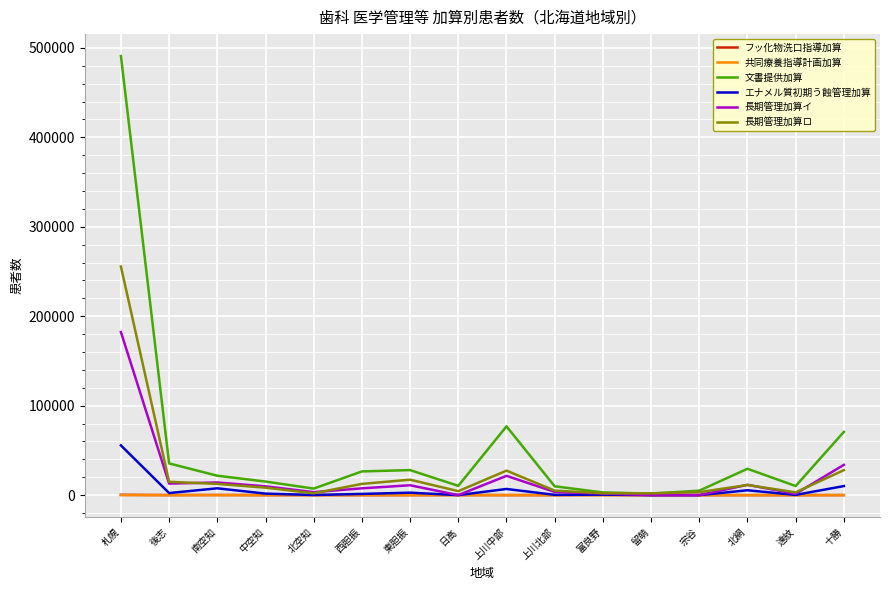

True or false: 長期管理加算イ has a value of 21564 at 上川中部.

True